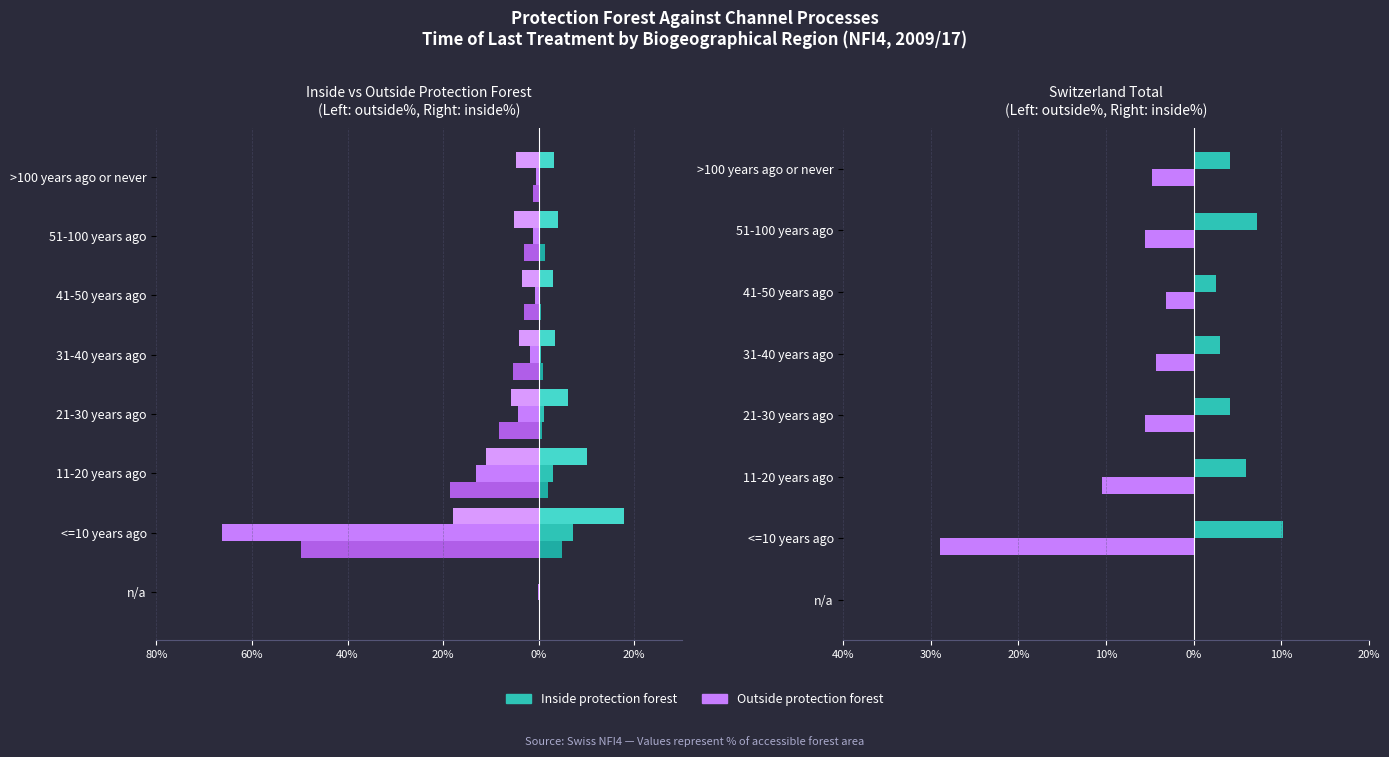

Rank the categories by Plateau (outside) value from highest to lowest.

n/a, >100 years ago or never, 41-50 years ago, 51-100 years ago, 31-40 years ago, 21-30 years ago, 11-20 years ago, <=10 years ago